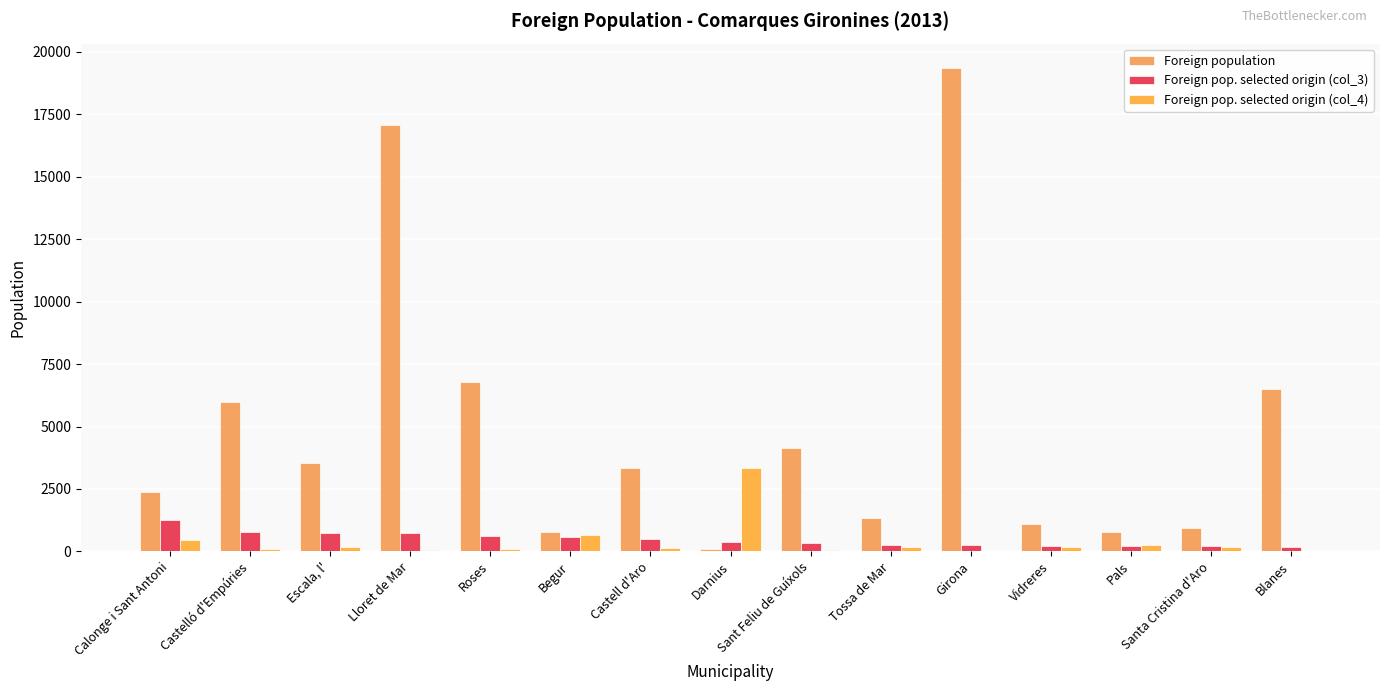

Between Calonge i Sant Antoni and Blanes, which is larger?

Blanes